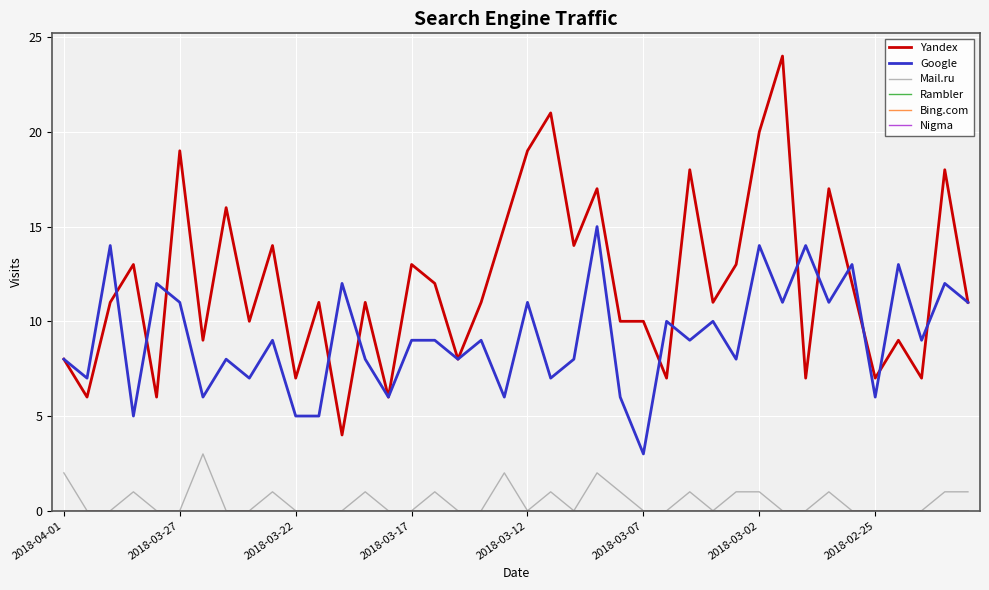

Rank the series by their maximum value, from highest to lowest.

Yandex, Google, Mail.ru, Rambler, Bing.com, Nigma